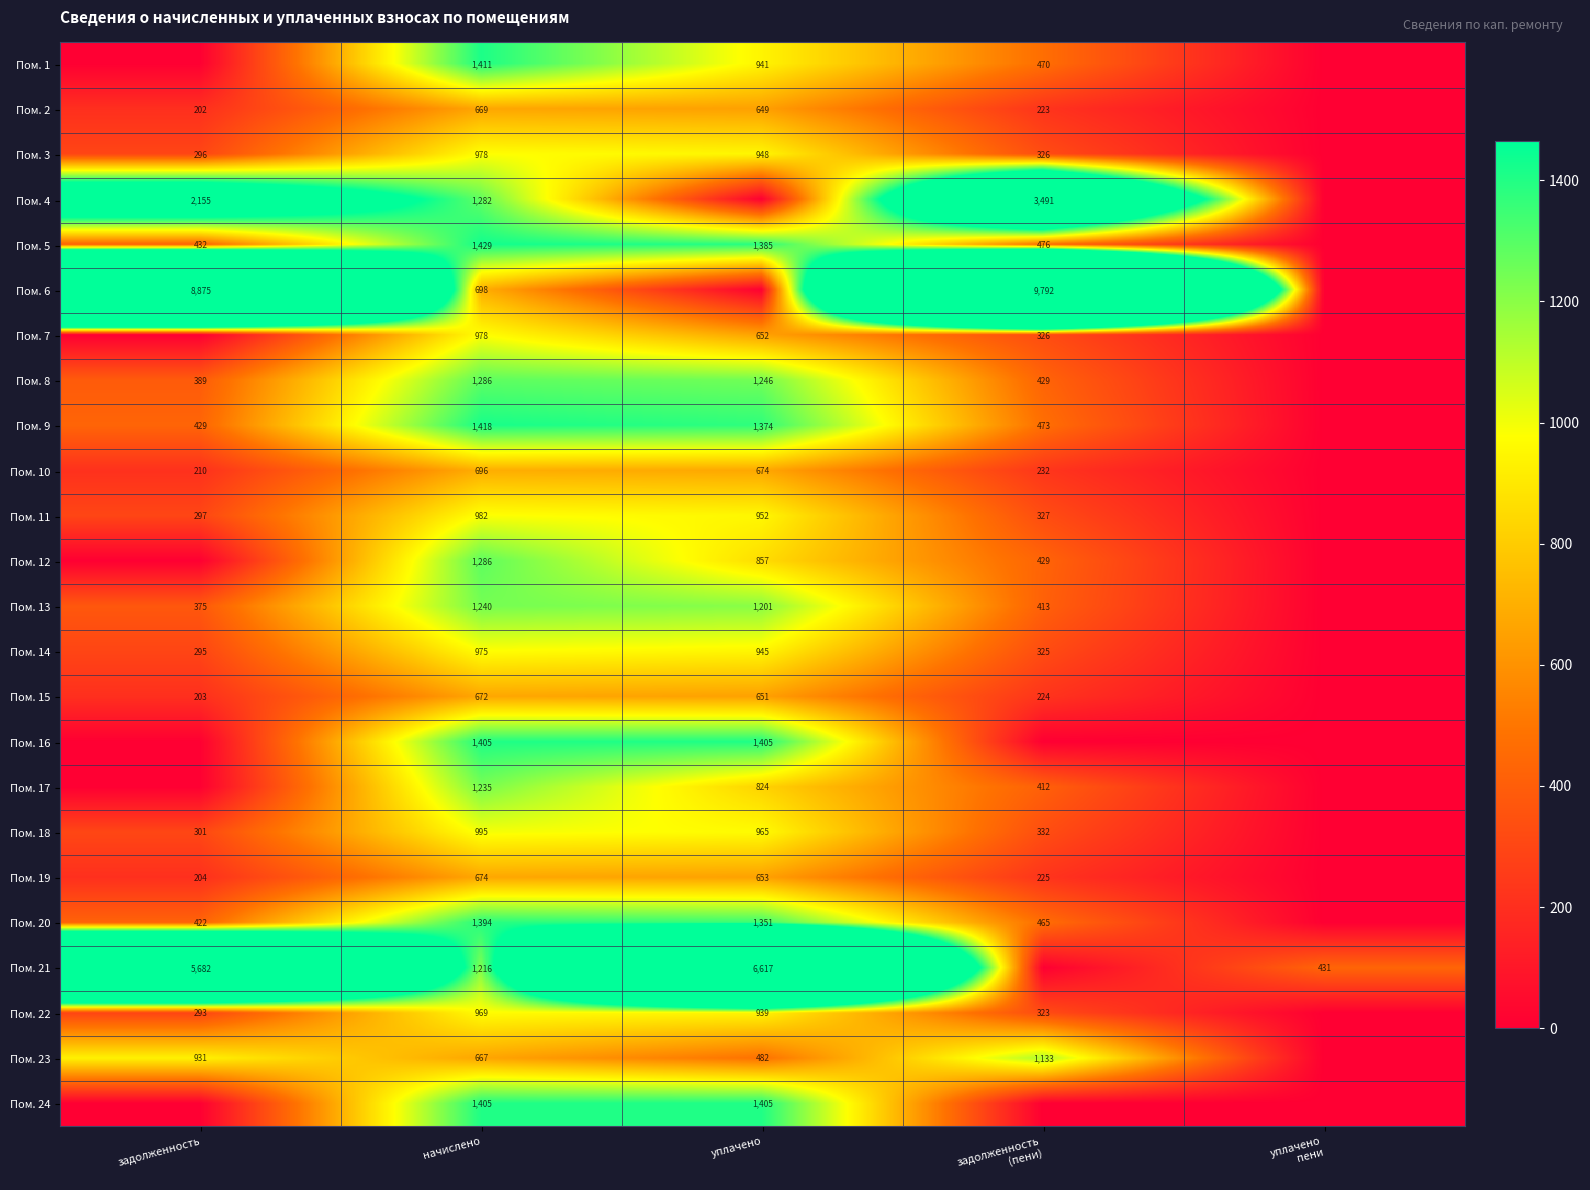

The value of Пом. 20 at задолженность is 422. True or false?

True